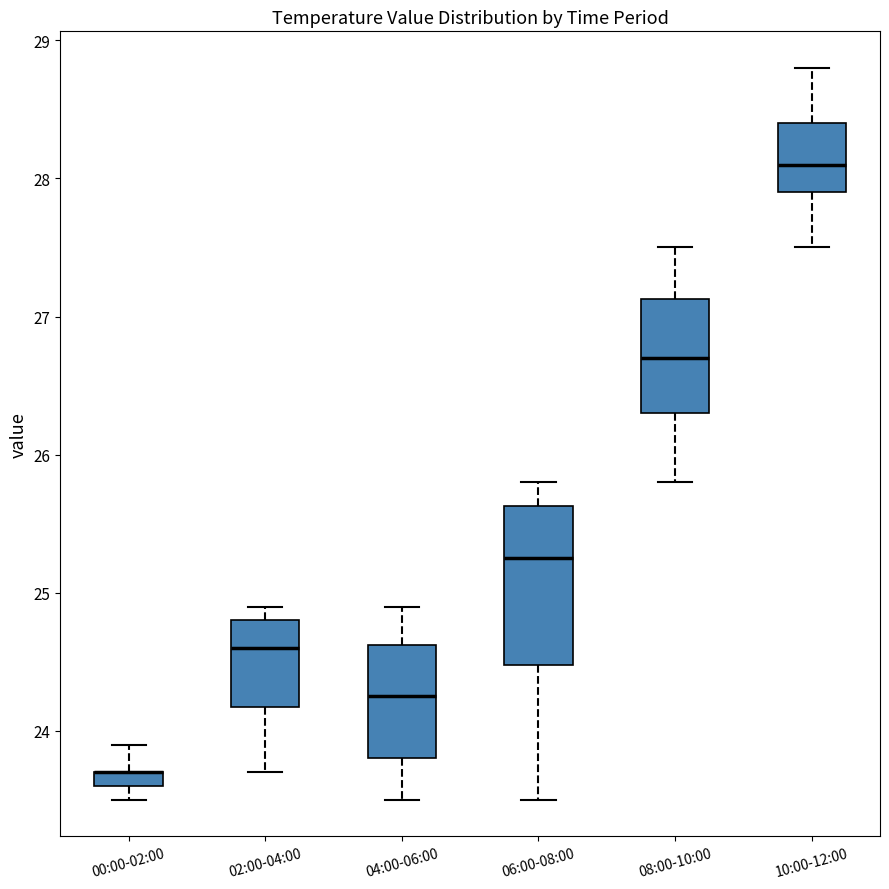

Which box is the tallest, from its lower edge to its upper edge?

06:00-08:00